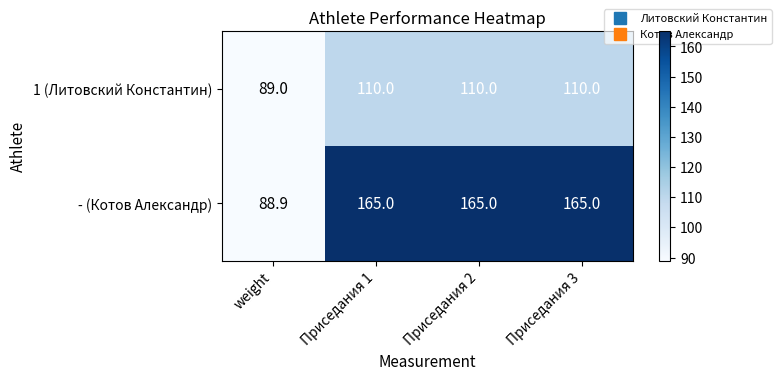

What is the approximate value of - (Котов Александр) at Приседания 3?

165.0